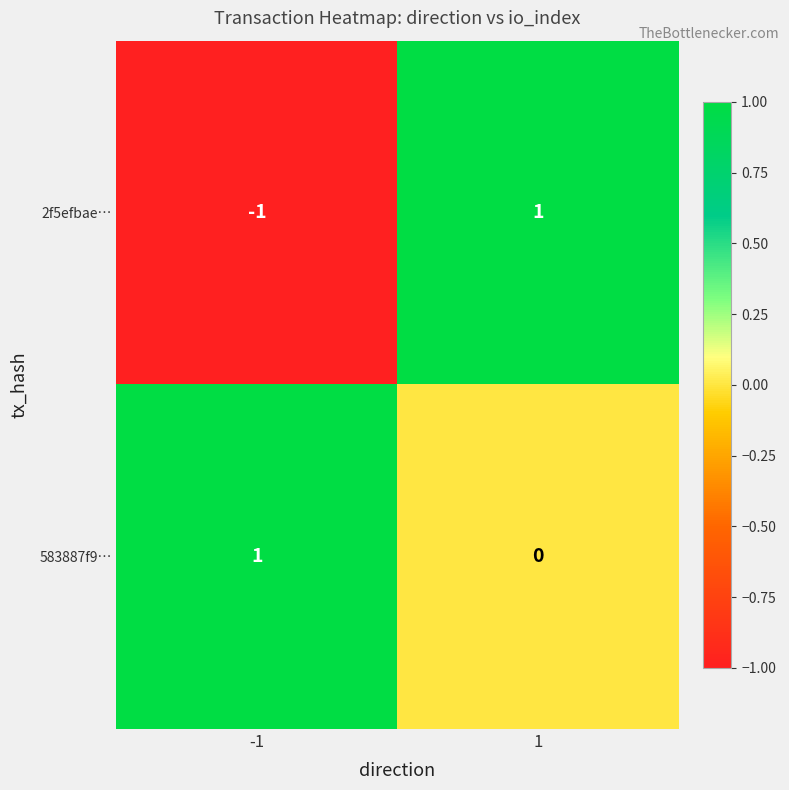

The value of 2f5efbae… at -1 is -1. True or false?

True